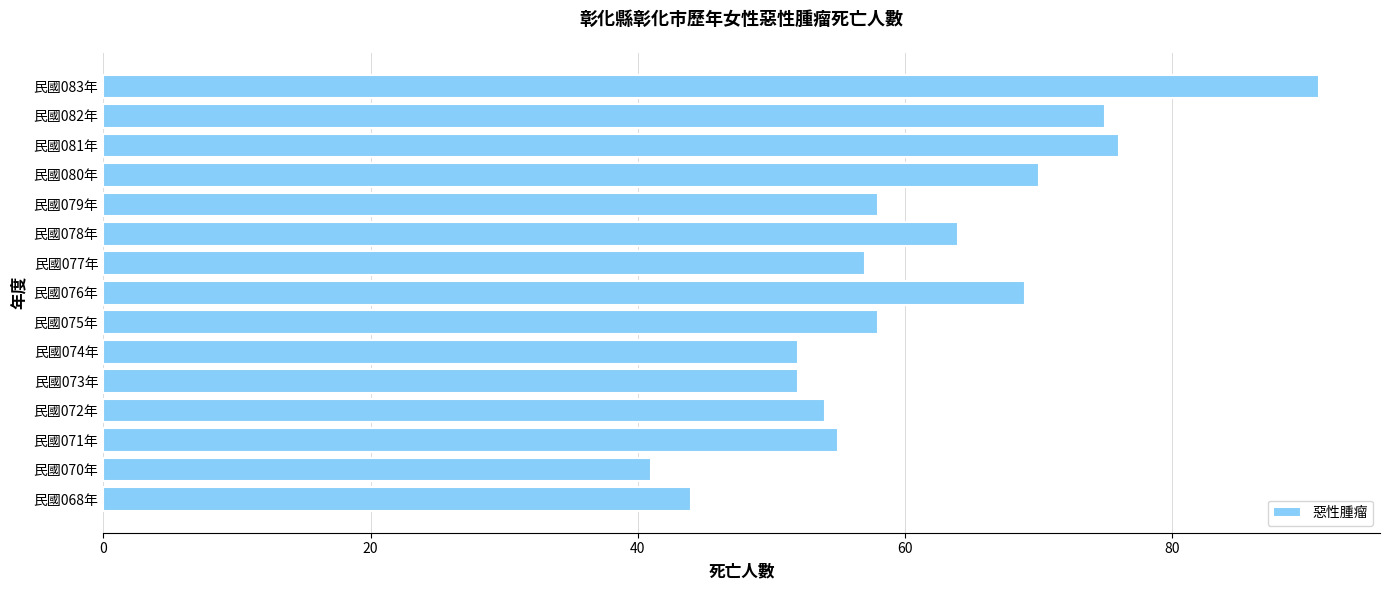

At which category does the chart reach its peak across all series?

民國083年